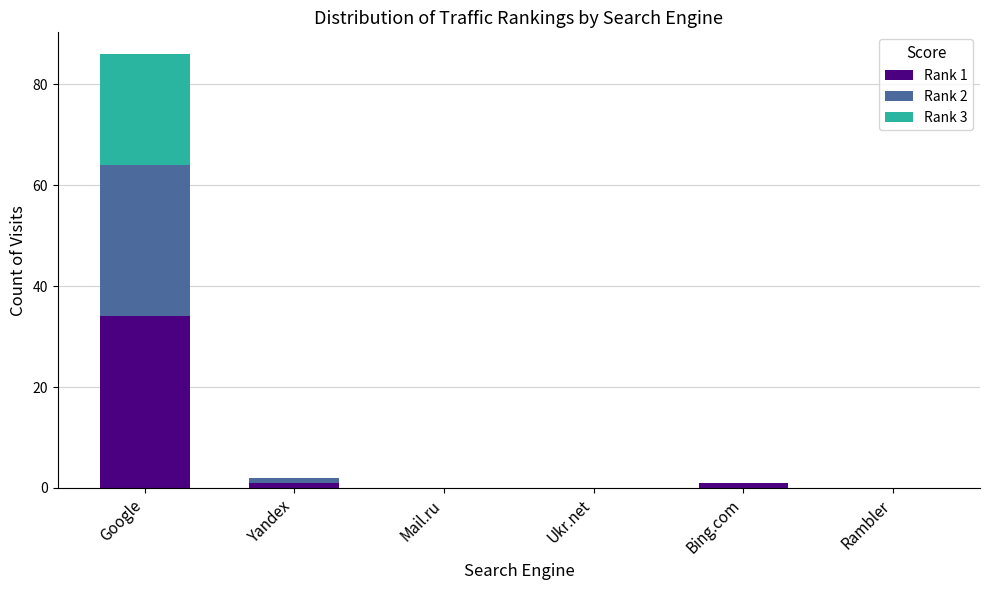

At which category is the sum across all series the highest?

Google